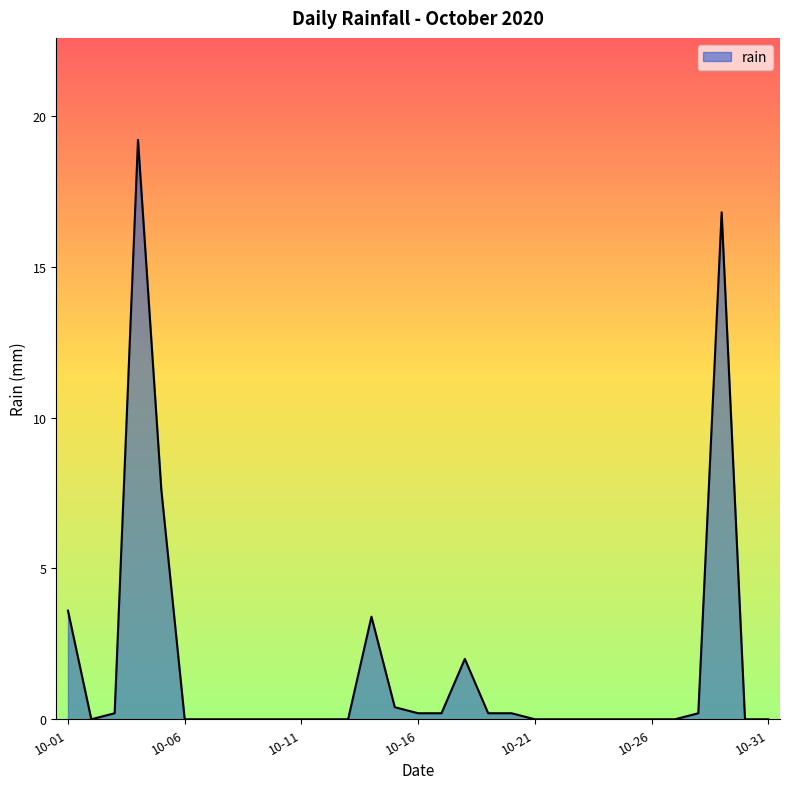

What is the maximum value shown in the chart?

19.2